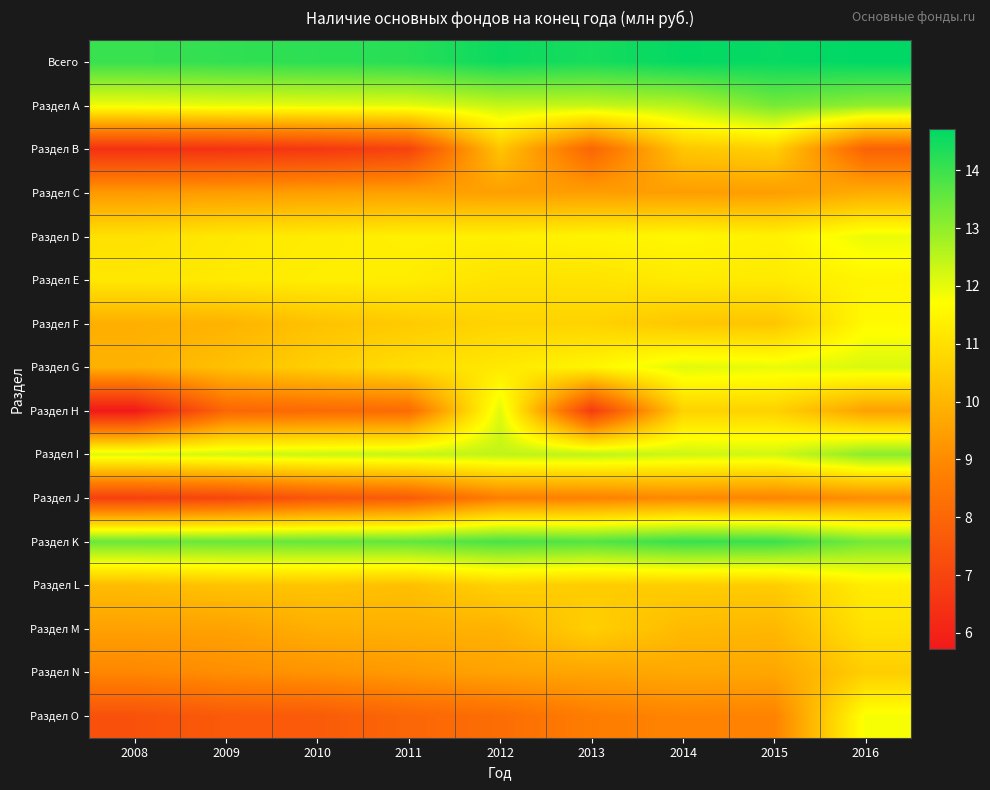

Which series has the widest spread of values?

Раздел Н